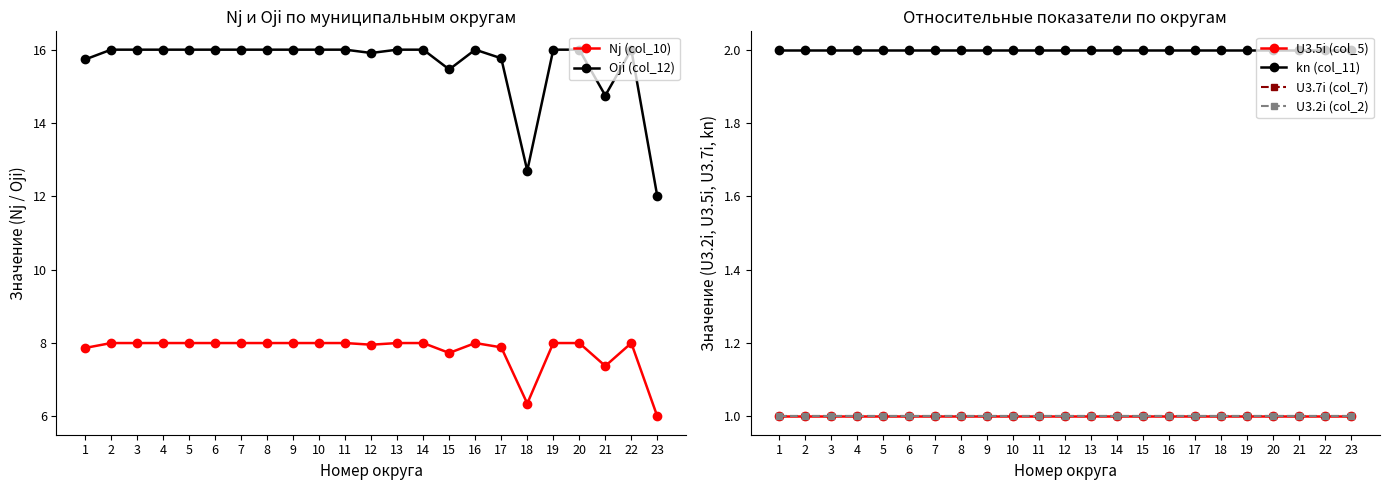

At how many categories does at least one series exceed 4?

23